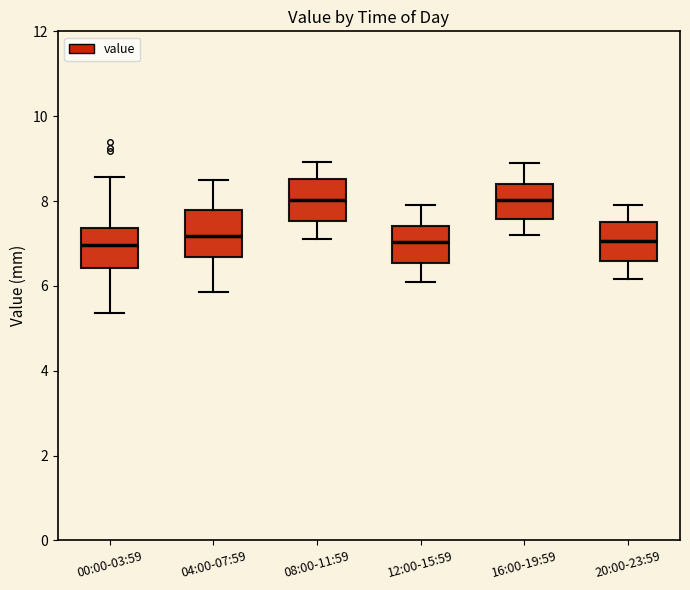

Where is the upper edge of the box for 00:00-03:59 on the y-axis? The values are not printed on the chart, so give them approximately, as read against the axis.

7.4